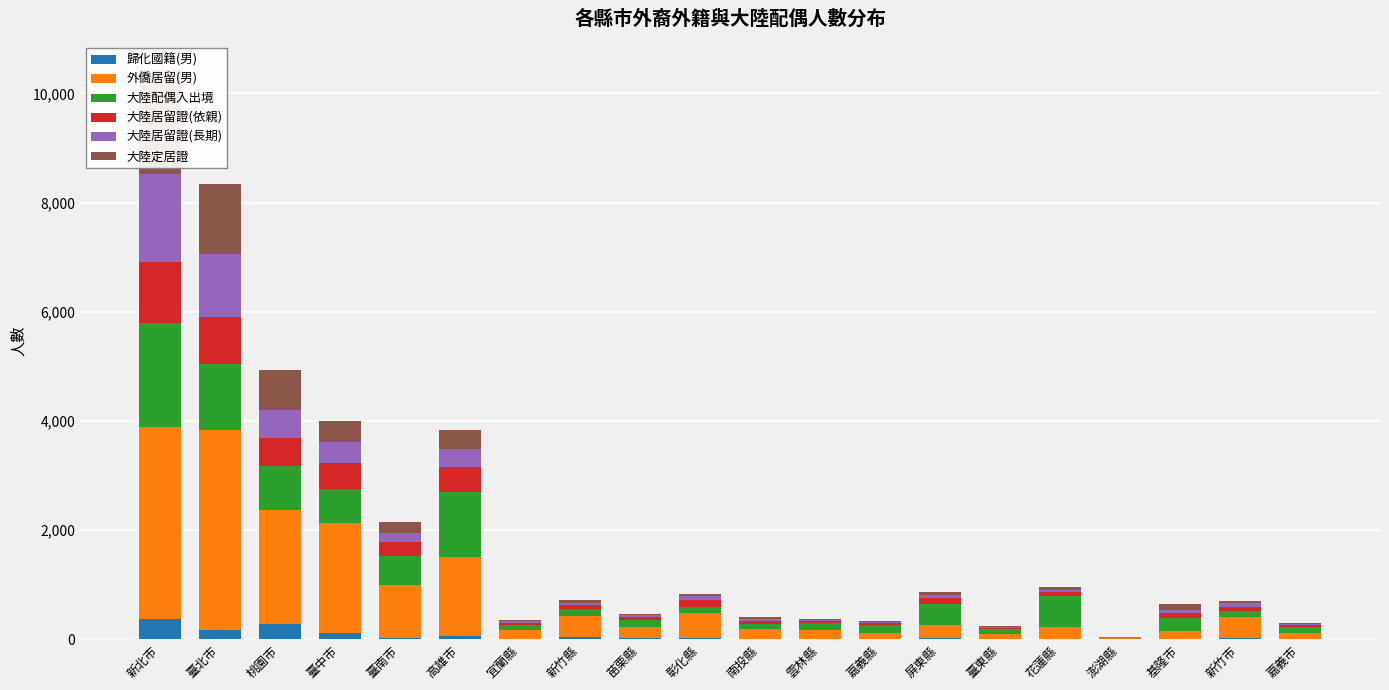

Reading left to right, extract all data points from this chart.

歸化國籍(男): 379	174	282	111	32	69	8	37	23	23	14	6	9	19	3	7	0	12	25	8
外僑居留(男): 3512	3655	2094	2023	966	1445	172	396	213	465	173	168	112	250	99	212	19	151	382	111
大陸配偶入出境: 1910	1211	804	627	537	1183	79	128	117	111	94	130	137	382	89	576	9	235	121	106
大陸居留證(依親): 1115	869	518	470	243	460	45	62	56	128	63	38	40	115	25	73	7	86	69	34
大陸居留證(長期): 1599	1141	502	392	178	322	32	51	35	65	39	11	18	56	13	41	5	62	66	27
大陸定居證: 1907	1287	742	381	188	361	24	45	27	46	24	16	23	54	10	48	2	100	48	21